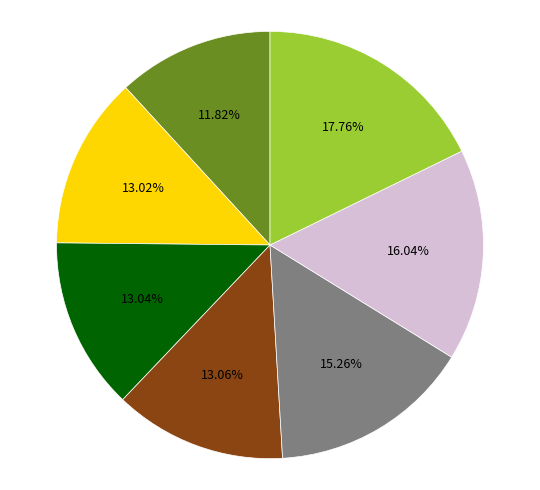

Is there a majority slice in this chart?

No